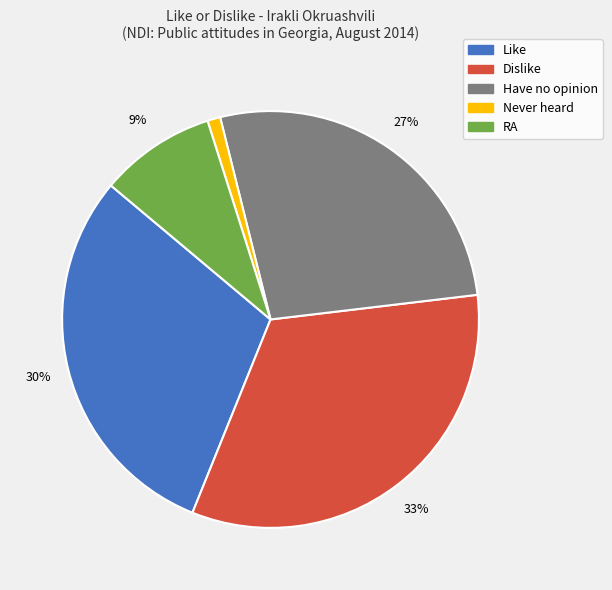

Is there a majority slice in this chart?

No